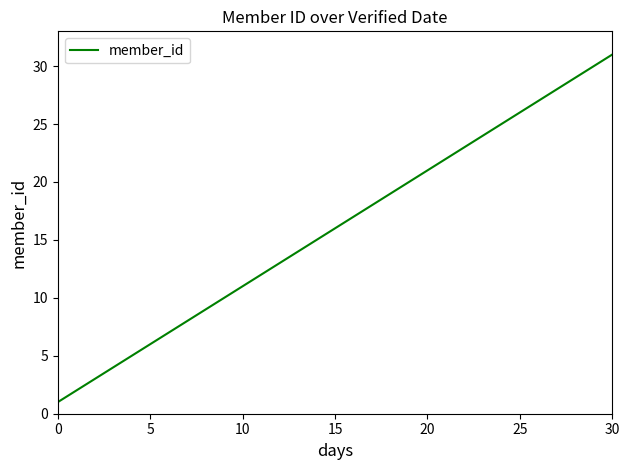

How many lines are shown in the chart?

1